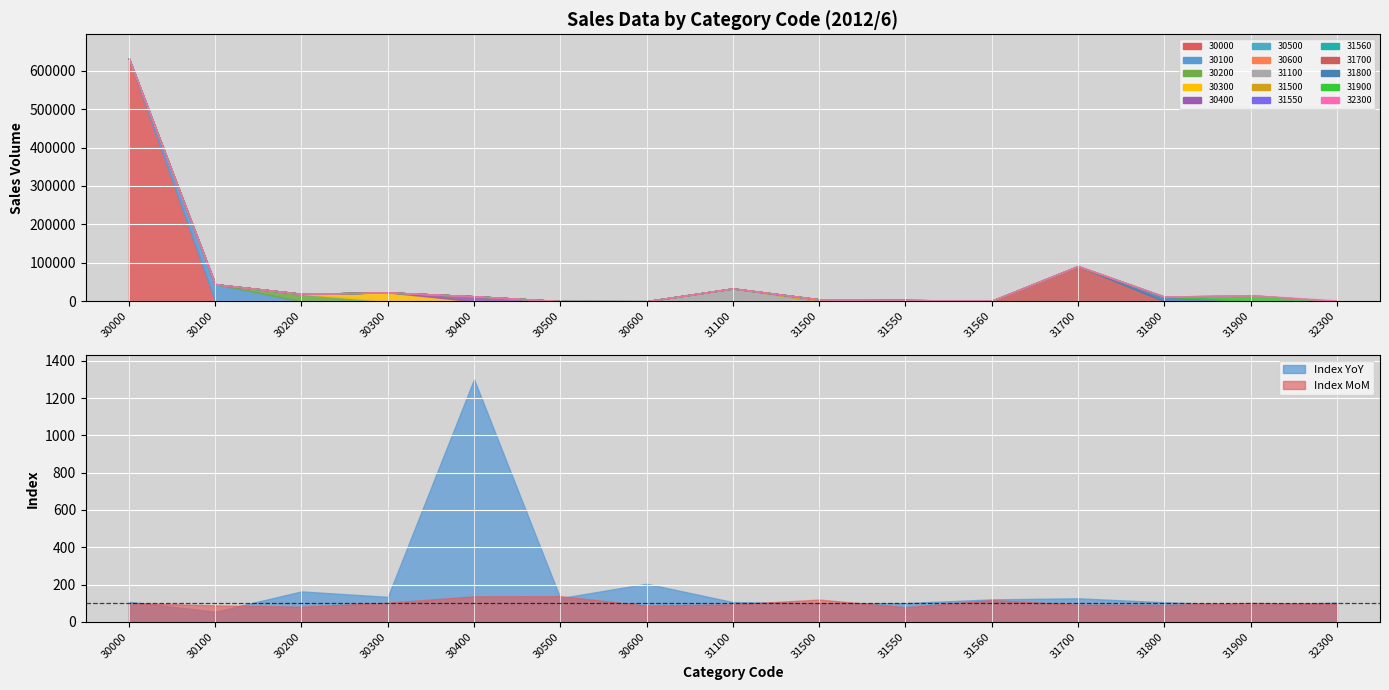

Rank the series at 30000 from lowest to highest value.

Index MoM, Index YoY, Sales Volume